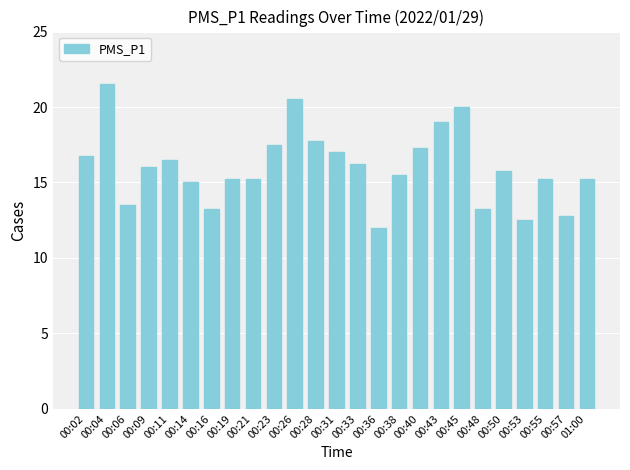

What is the ratio of the value at 00:06 to the value at 00:55?

0.9